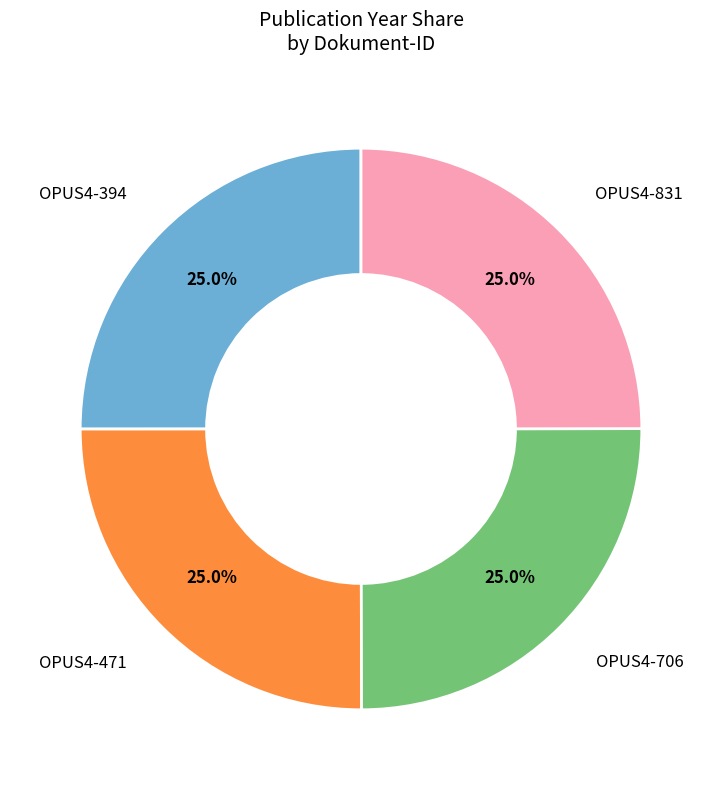

Is there a majority slice in this chart?

No